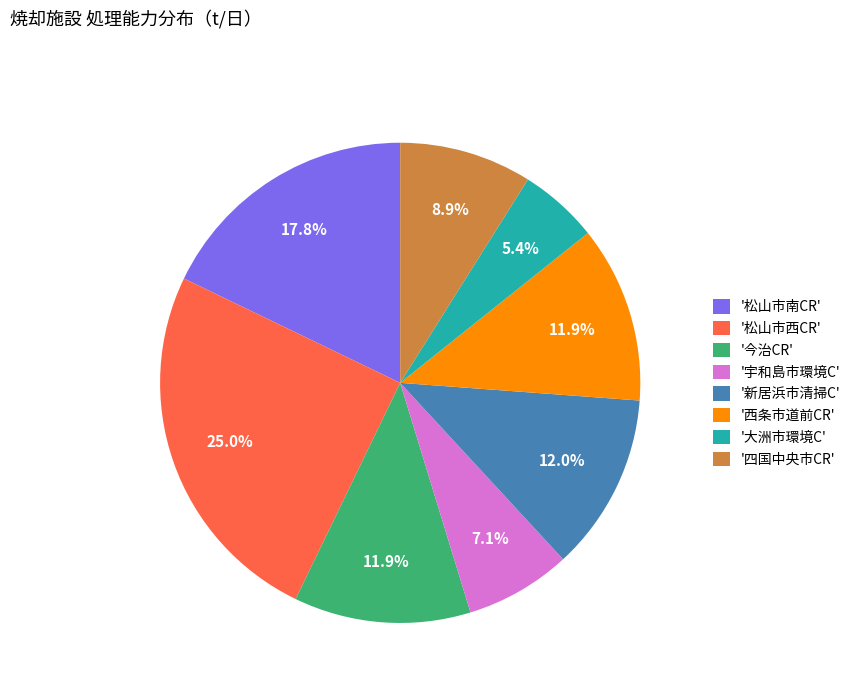

How much of the chart is everything except '松山市南CR'?

82.2%